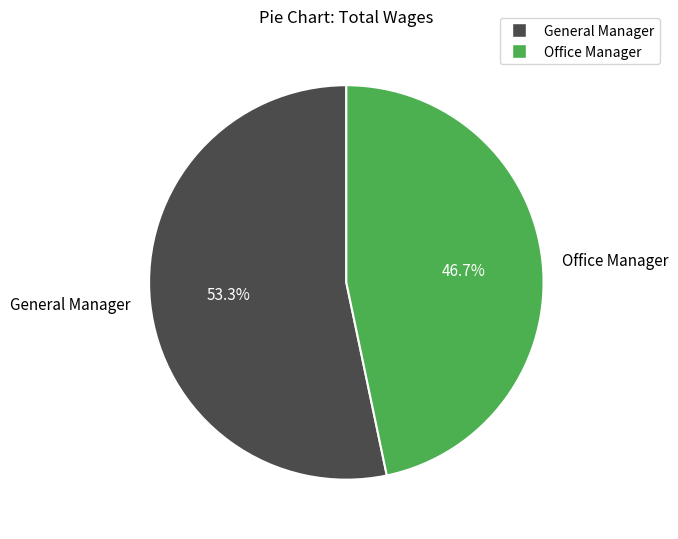

To the nearest percent, what is the average slice percentage?

50%